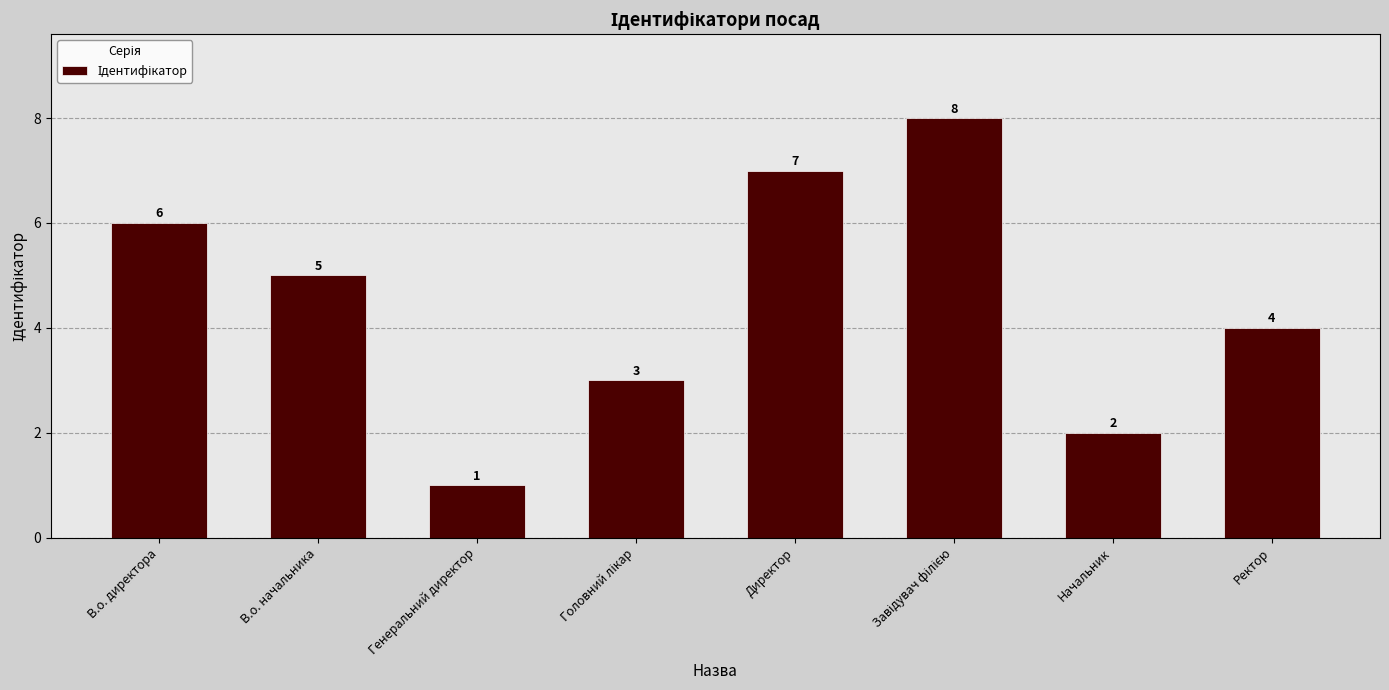

What is the label of the 7th bar from the left?

Начальник